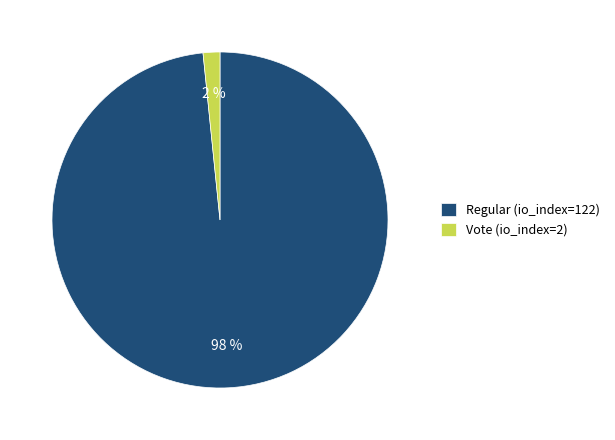

Is it true that Vote (io_index=2) is 9% of the pie?

False